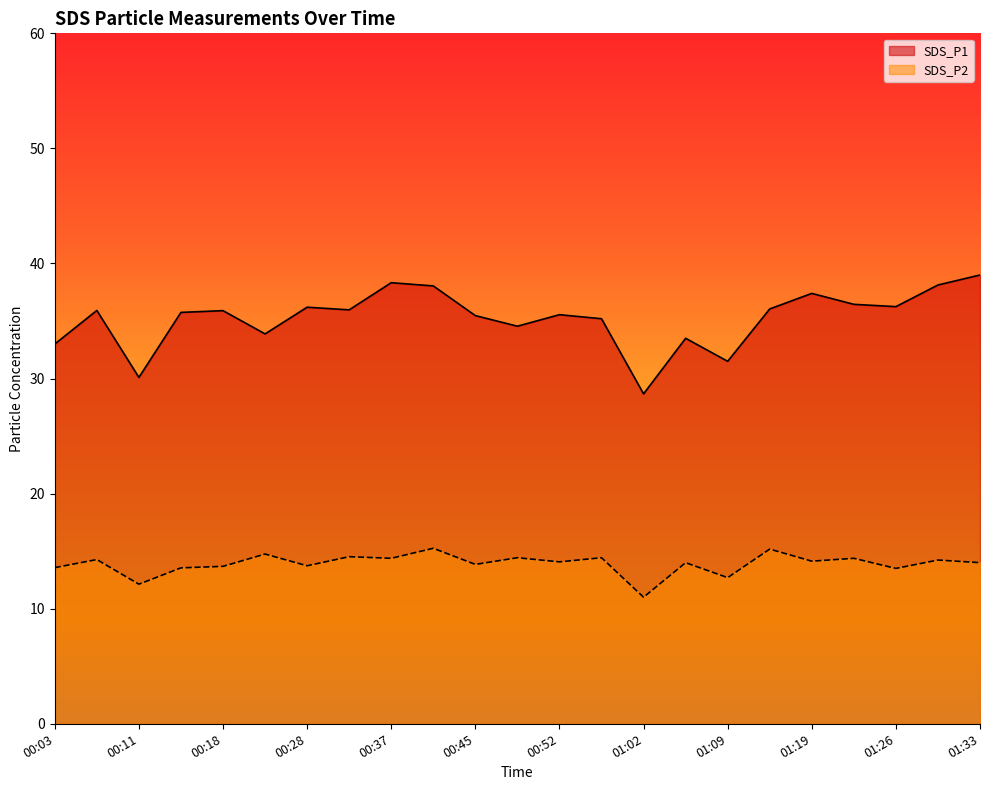

What position from the left is 00:23?

6